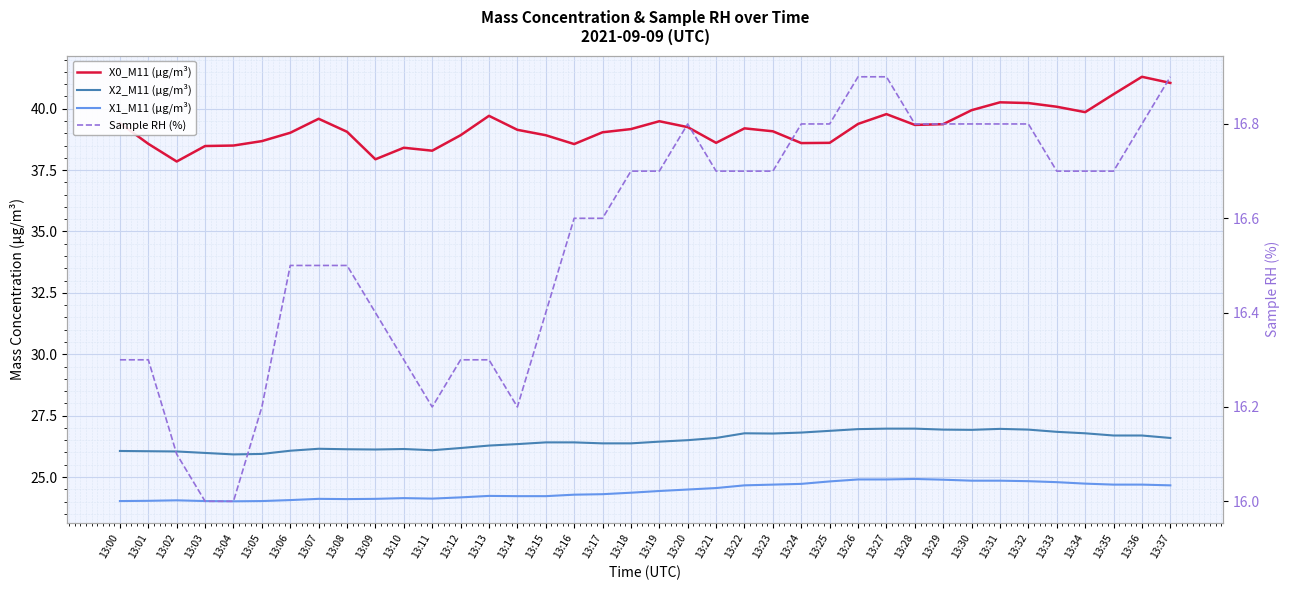

The value of X0_M11 (μg/m³) at 13:11 is 38.3. True or false?

True